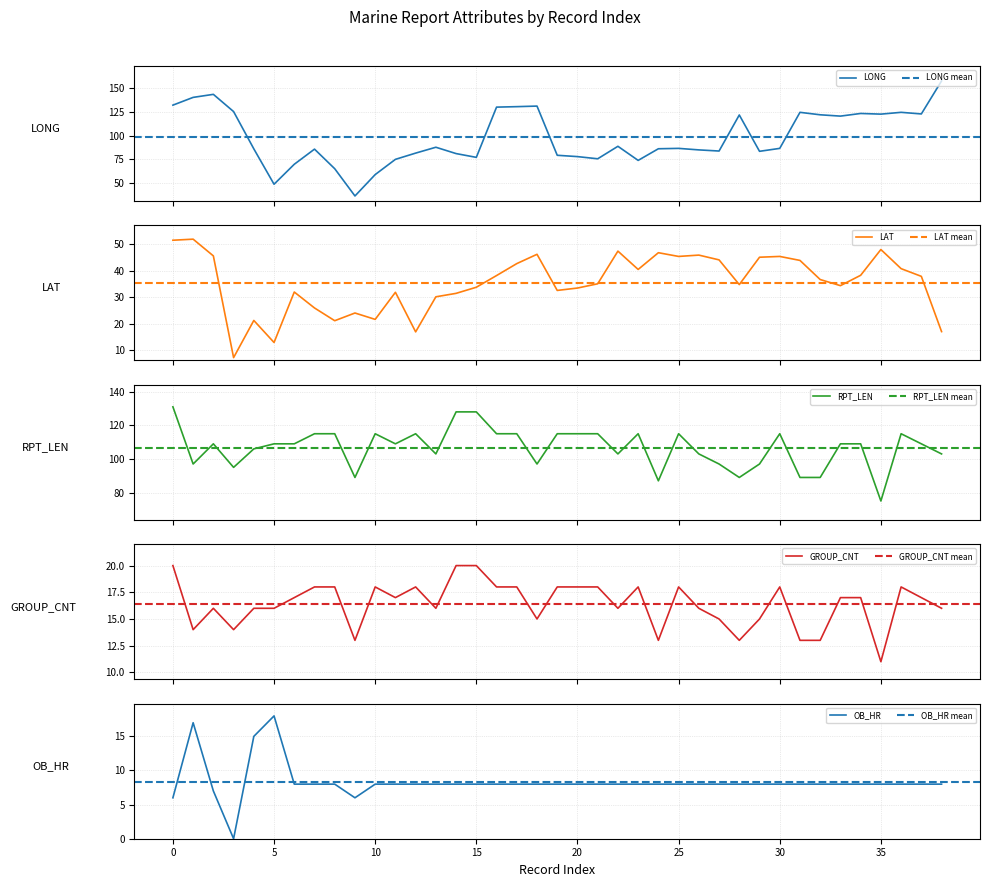

The value of GROUP_CNT at 4 is 19.0. True or false?

False